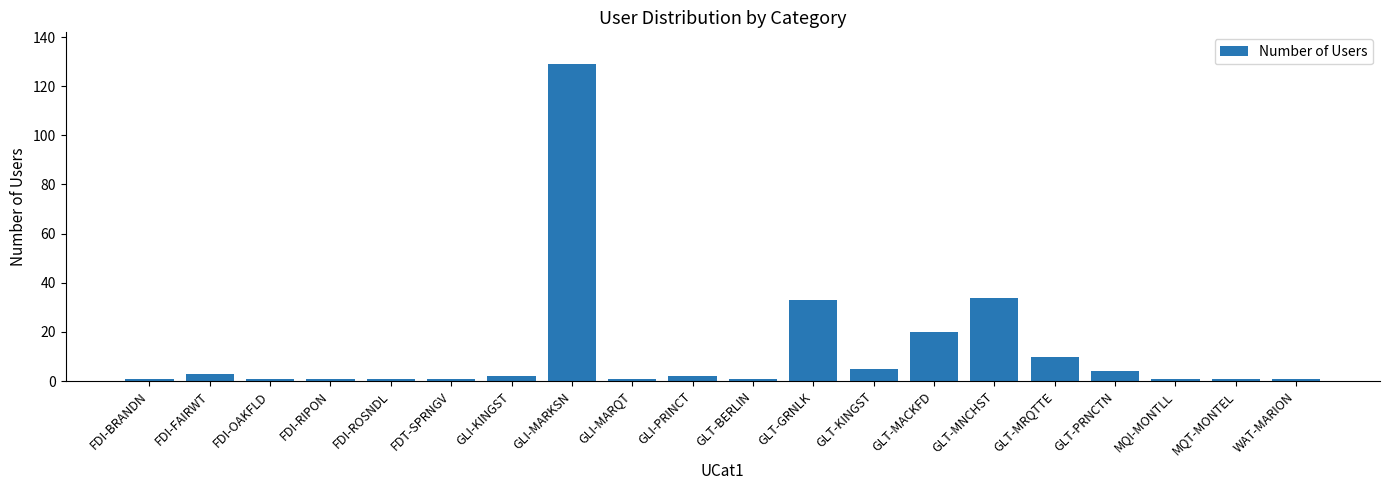

Between GLT-GRNLK and GLI-KINGST, which is larger?

GLT-GRNLK